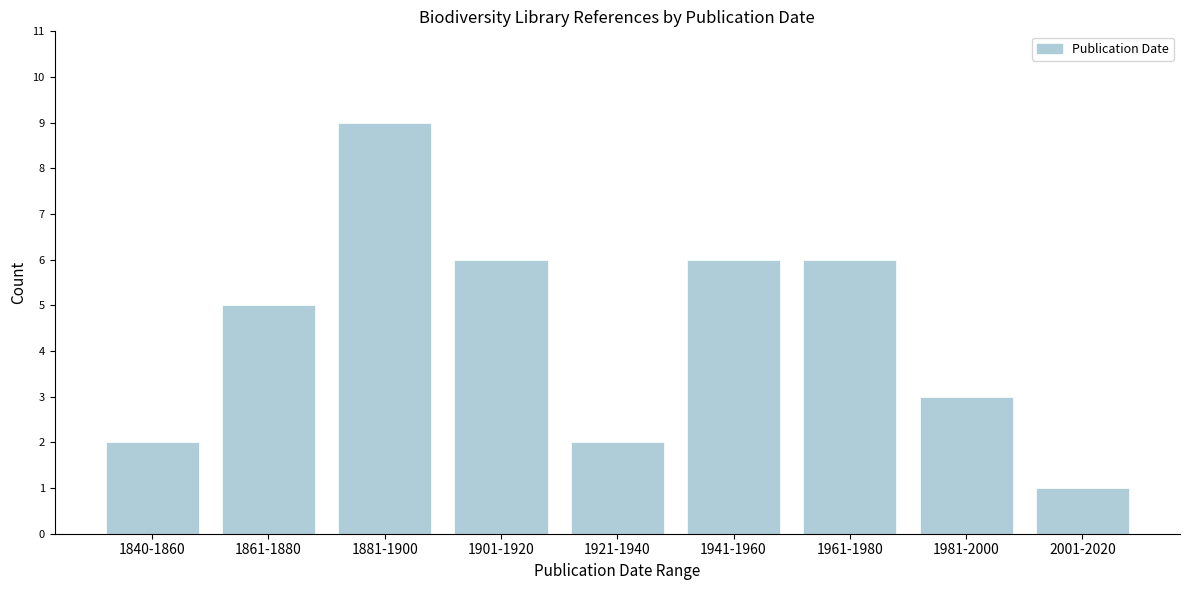

Reading left to right, list all the values displayed in this chart.

2	5	9	6	2	6	6	3	1